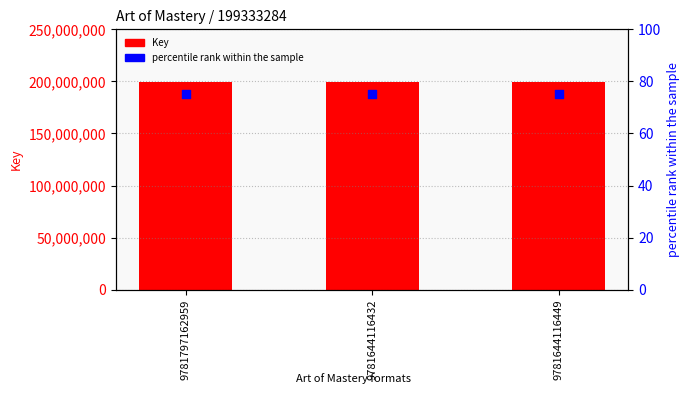

Which series has the largest total across all categories?

Key